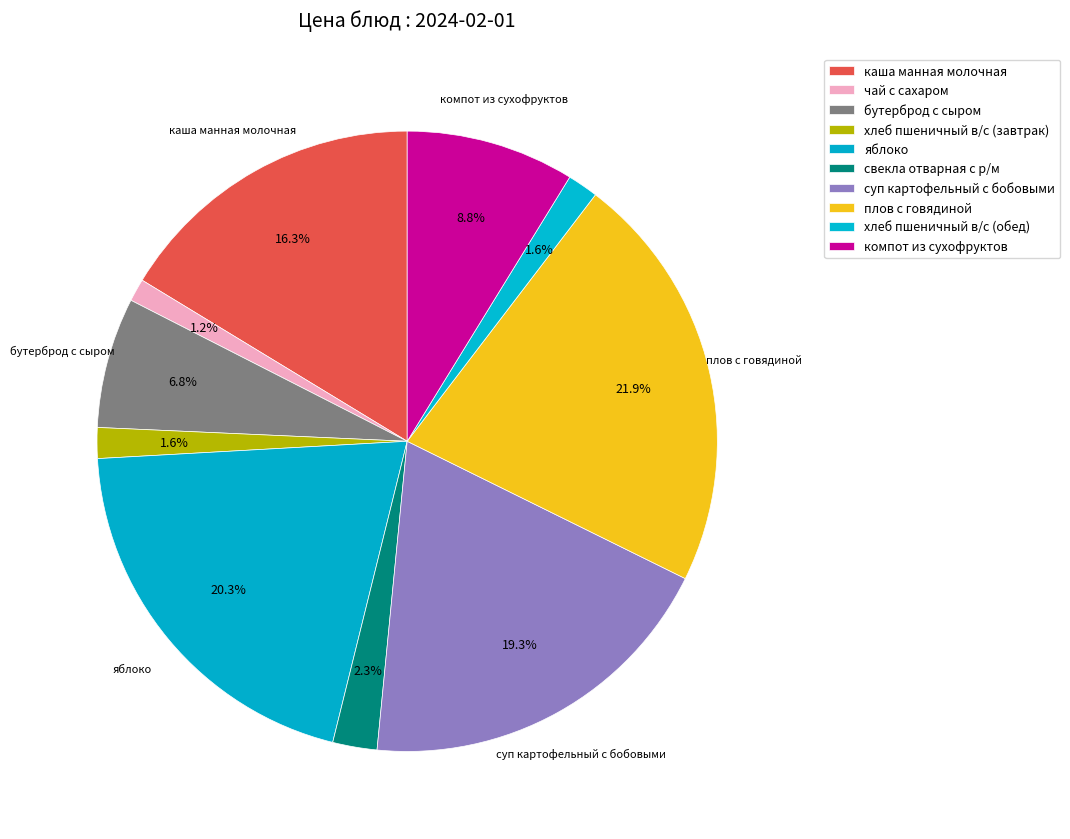

Is the sum of компот из сухофруктов and яблоко greater than half?

No